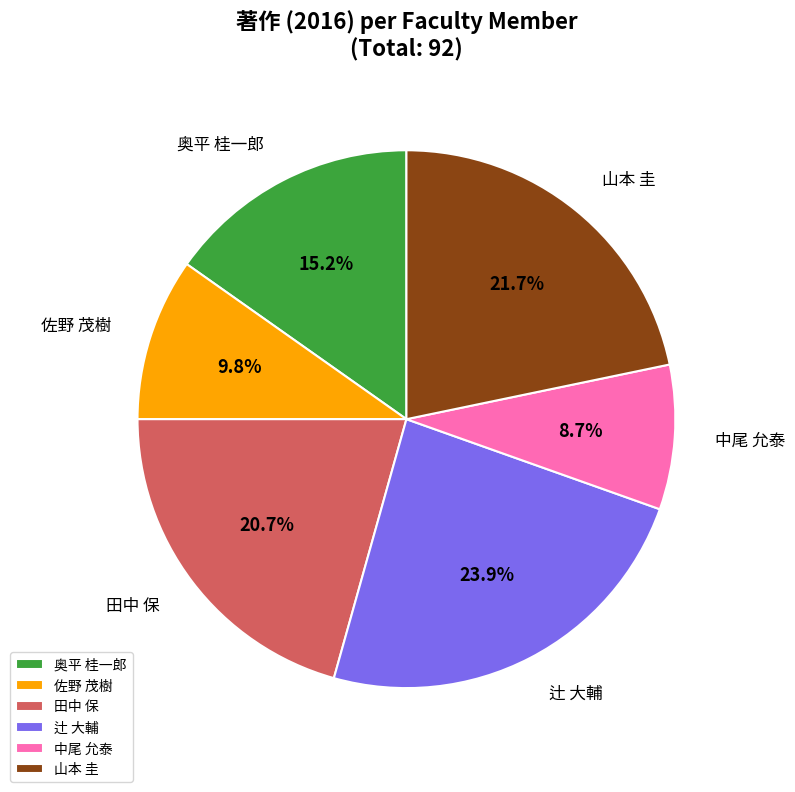

To the nearest percent, what is the difference between the largest and smallest slice percentages?

15%